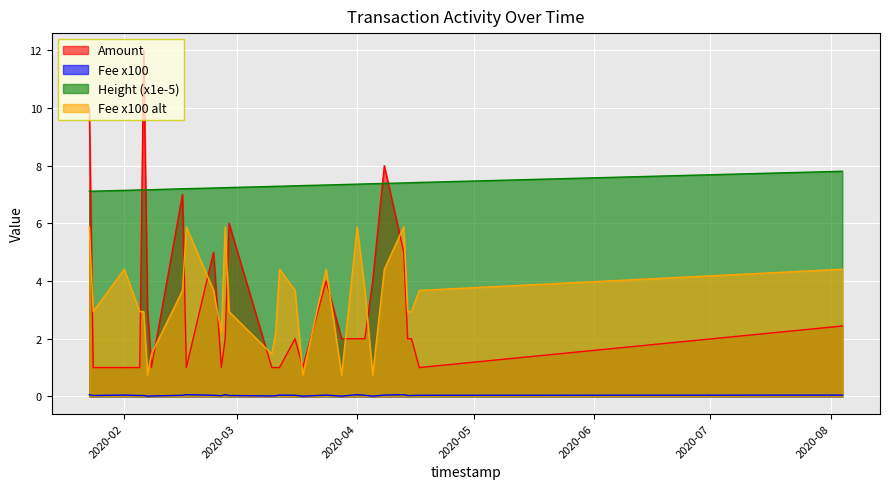

What is the sum of all Fee values?

1.0